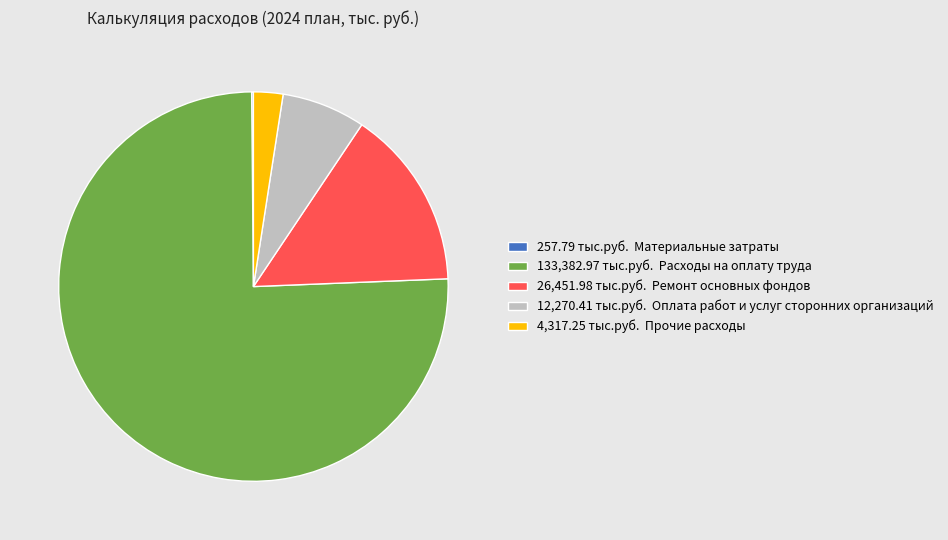

Is there a majority slice in this chart?

Yes